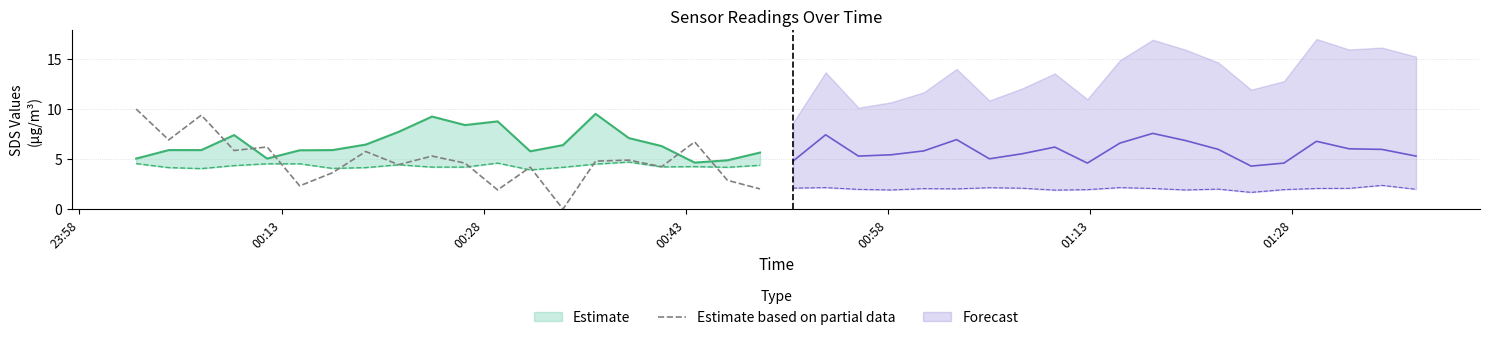

How many interior local valleys (lower than both neighbors) does the data have?

7